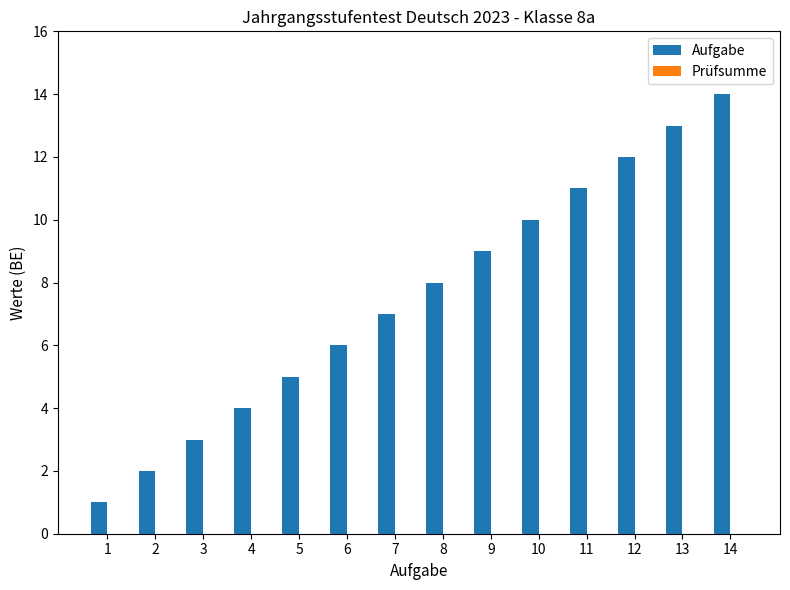

True or false: the data shows 2 at 1.

False